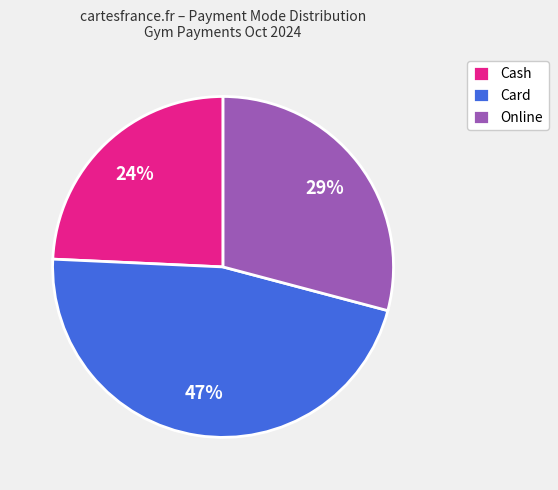

What is the largest slice in the pie chart?

Card